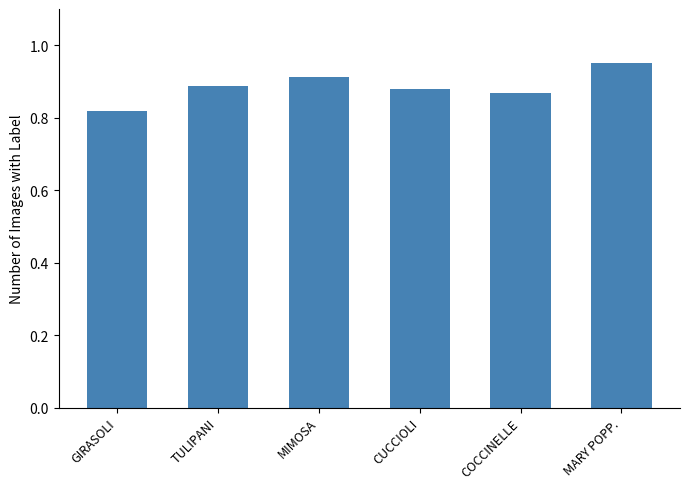

At which label is the value closest to 0?

GIRASOLI